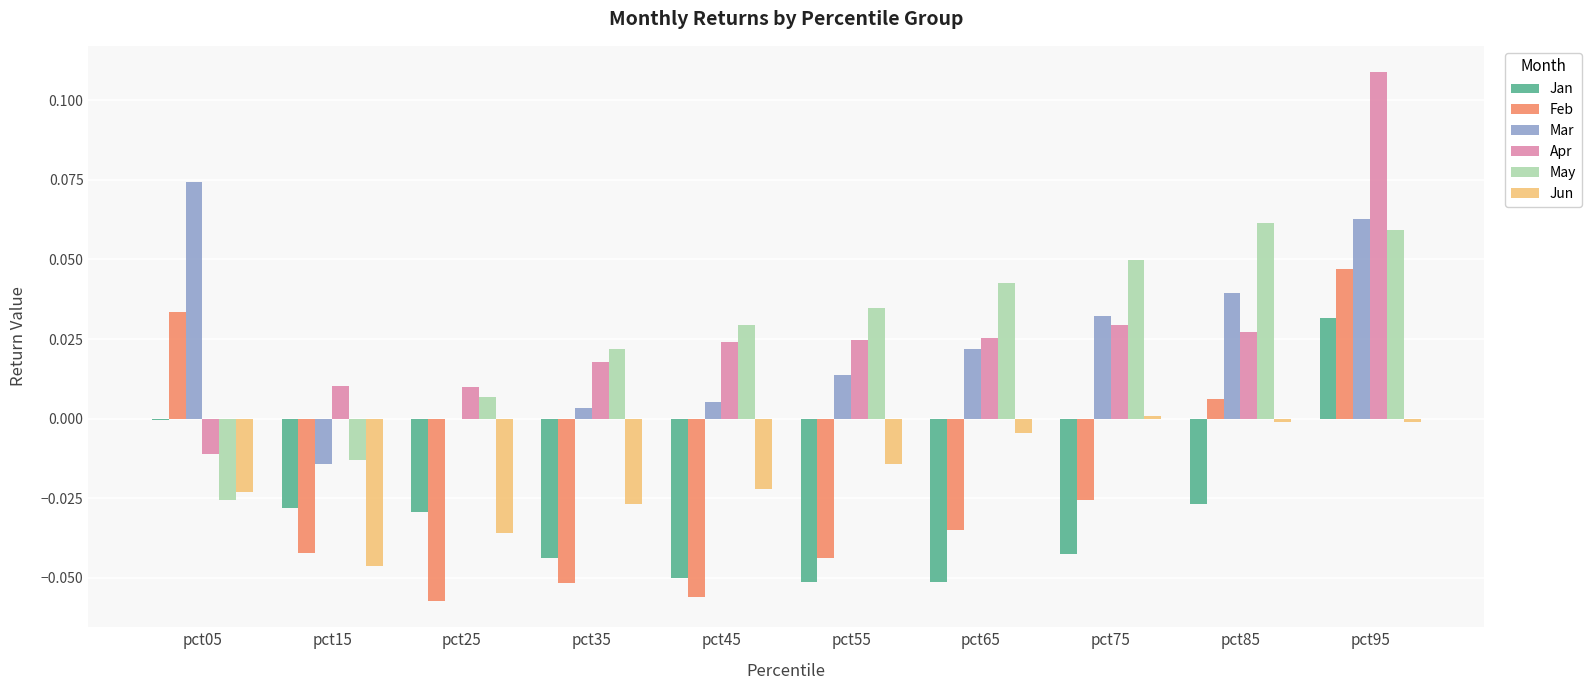

The Mar series shows -0.0 at pct15. True or false?

True